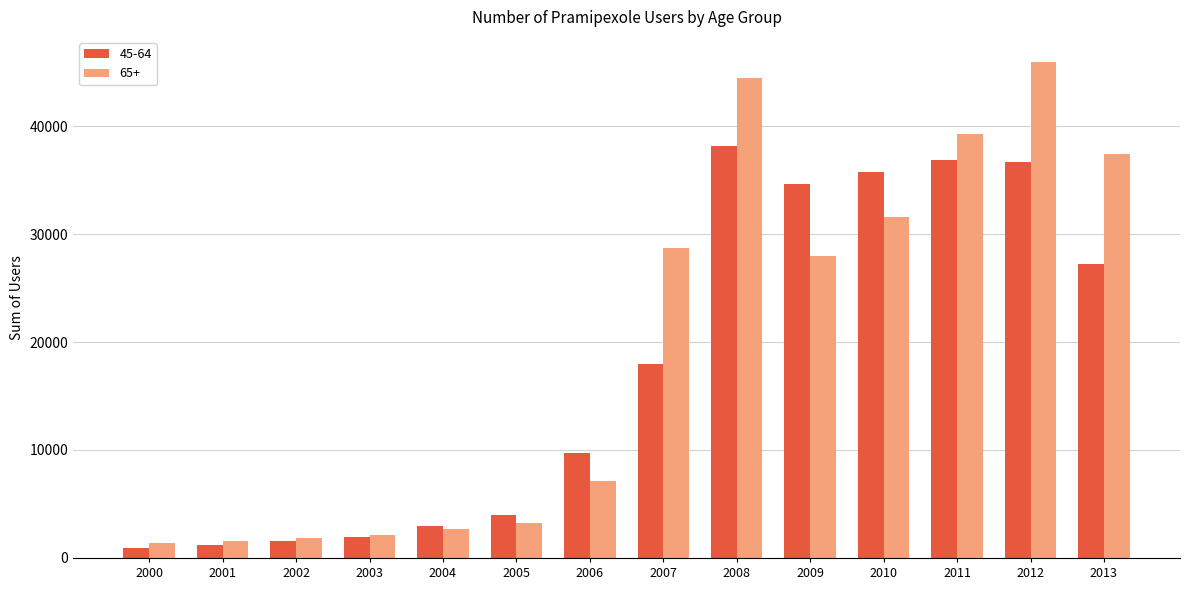

What are all the series names shown in the legend?

45-64, 65+